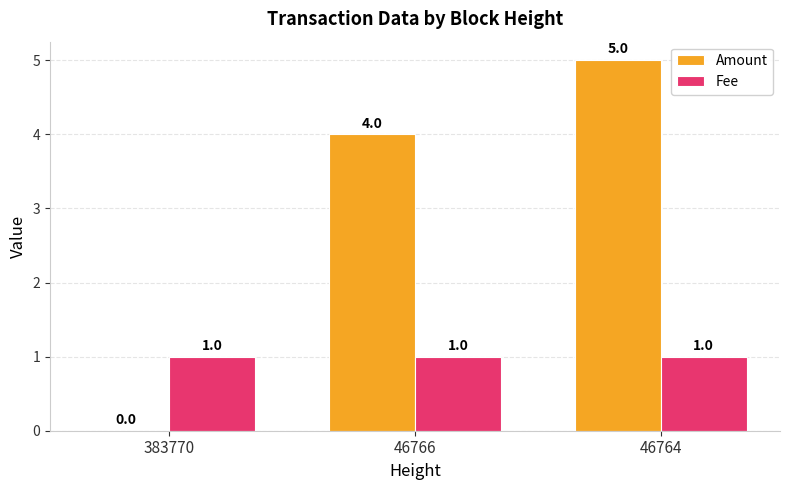

Which series has the largest total across all categories?

Amount